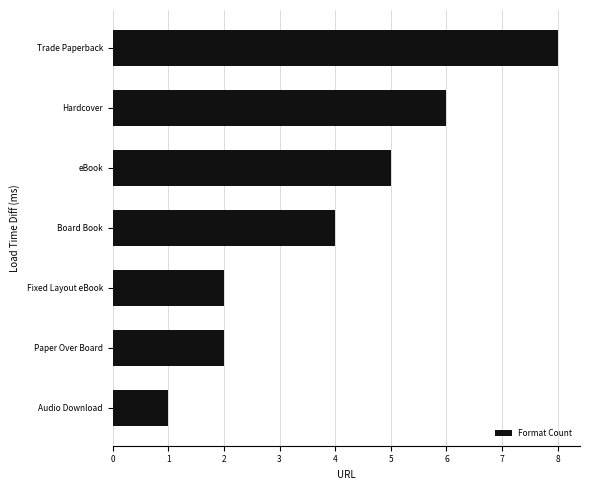

What is the approximate value at Hardcover?

6